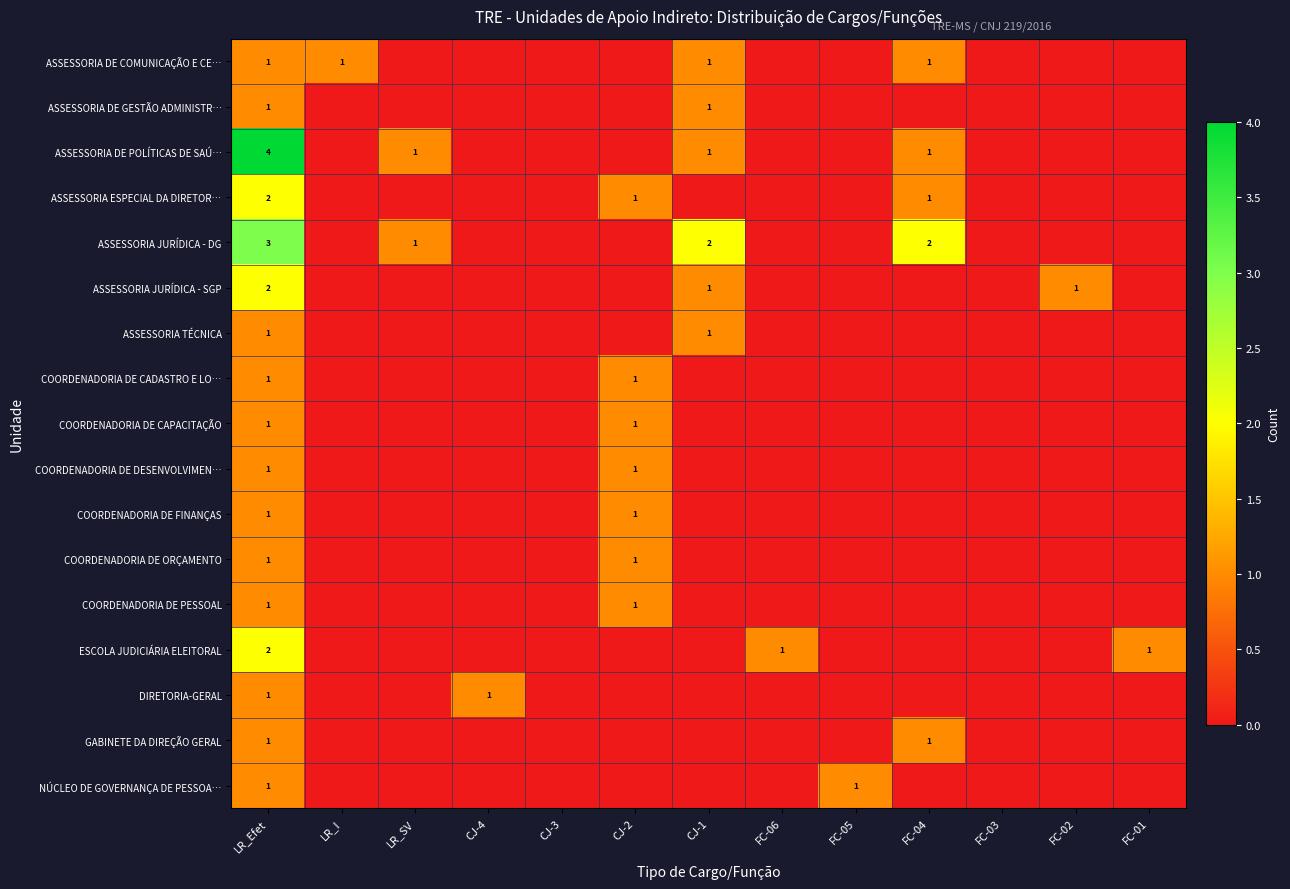

The ESCOLA JUDICIÁRIA ELEITORAL series shows 2 at LR_Efet. True or false?

True